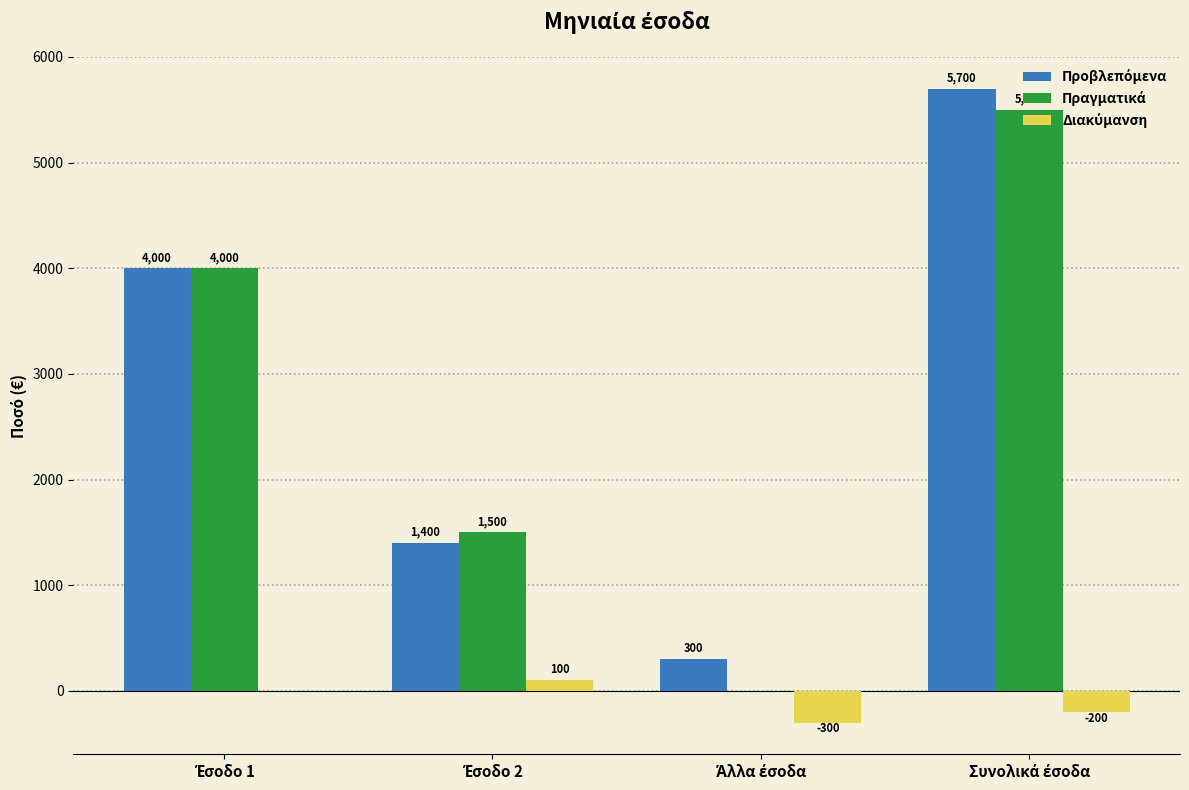

What is the maximum value shown in the chart?

5700